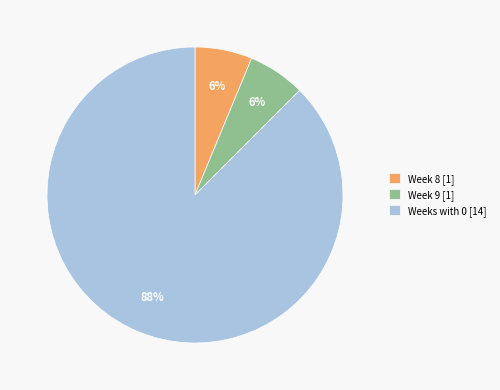

To the nearest percent, what is the average slice percentage?

33%